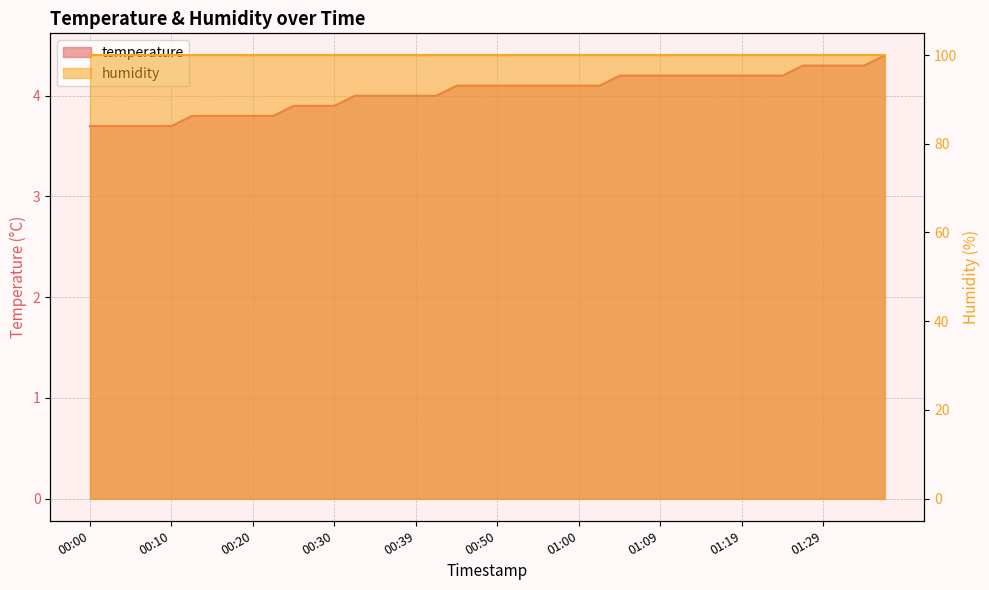

The chart shows a value of 4.1 at 00:45. True or false?

True